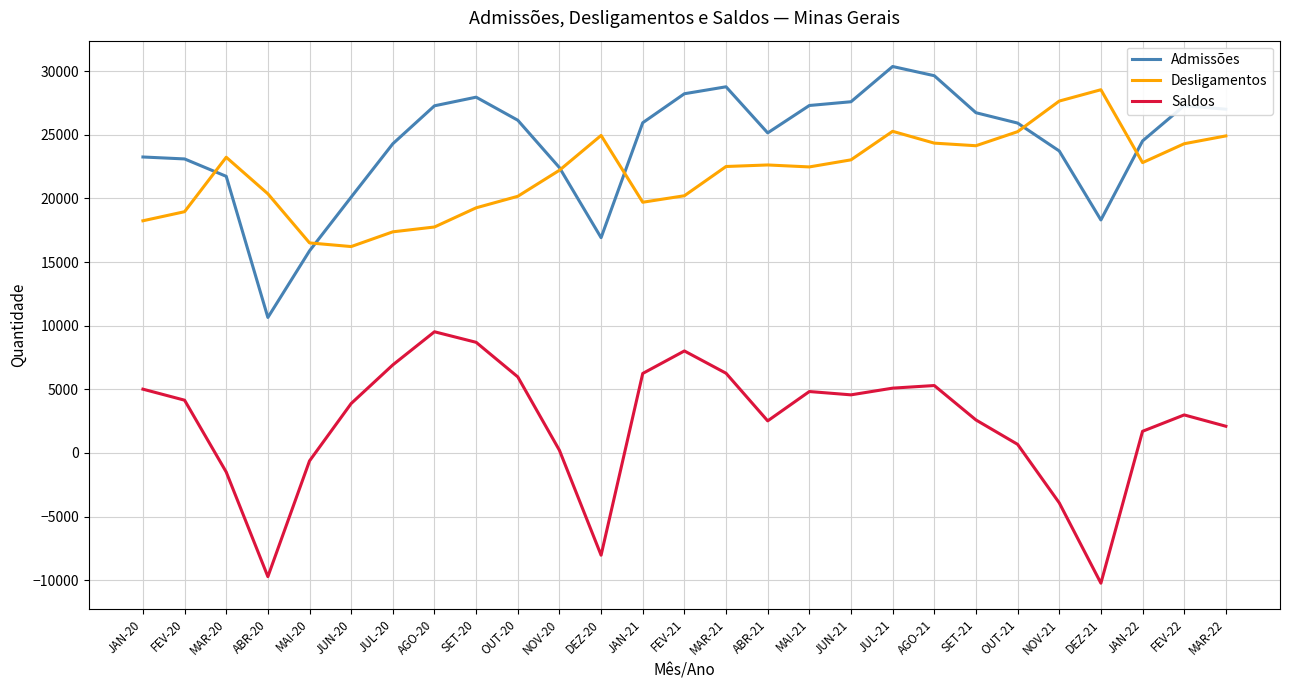

What is the approximate value of Desligamentos at FEV-21?

20216